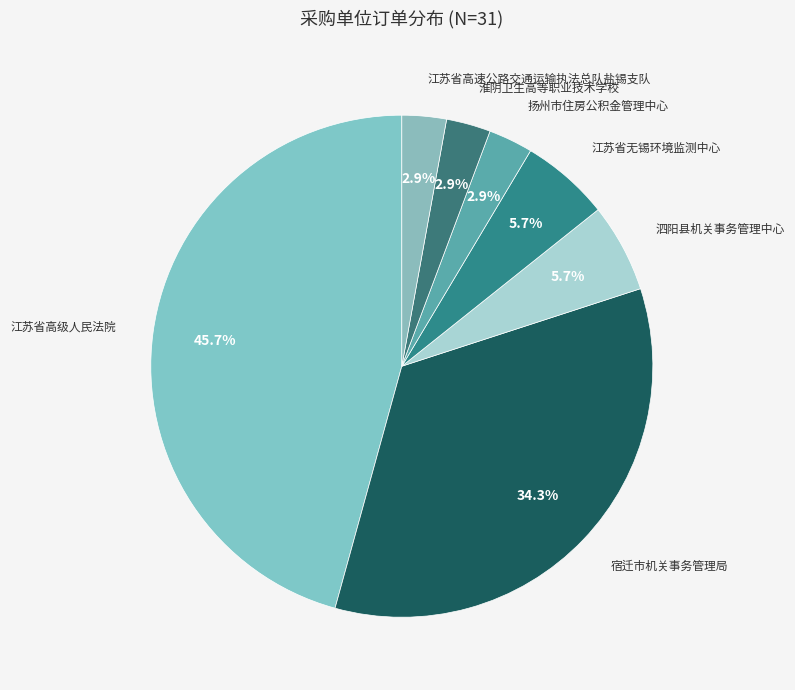

How much of the chart is everything except 扬州市住房公积金管理中心?

97.1%